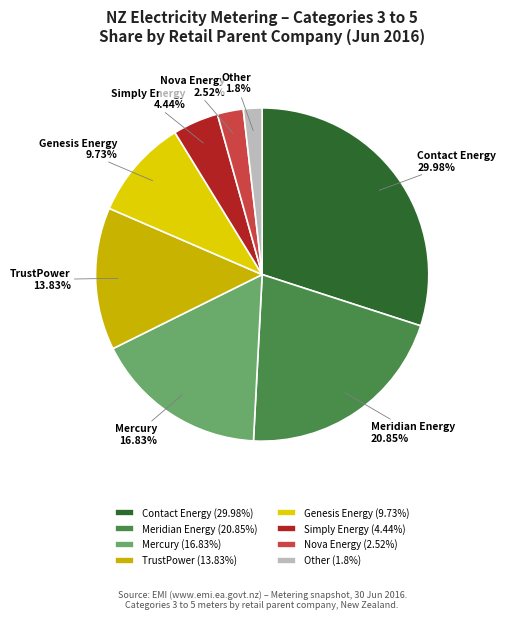

Is the sum of Simply Energy and Meridian Energy greater than half?

No